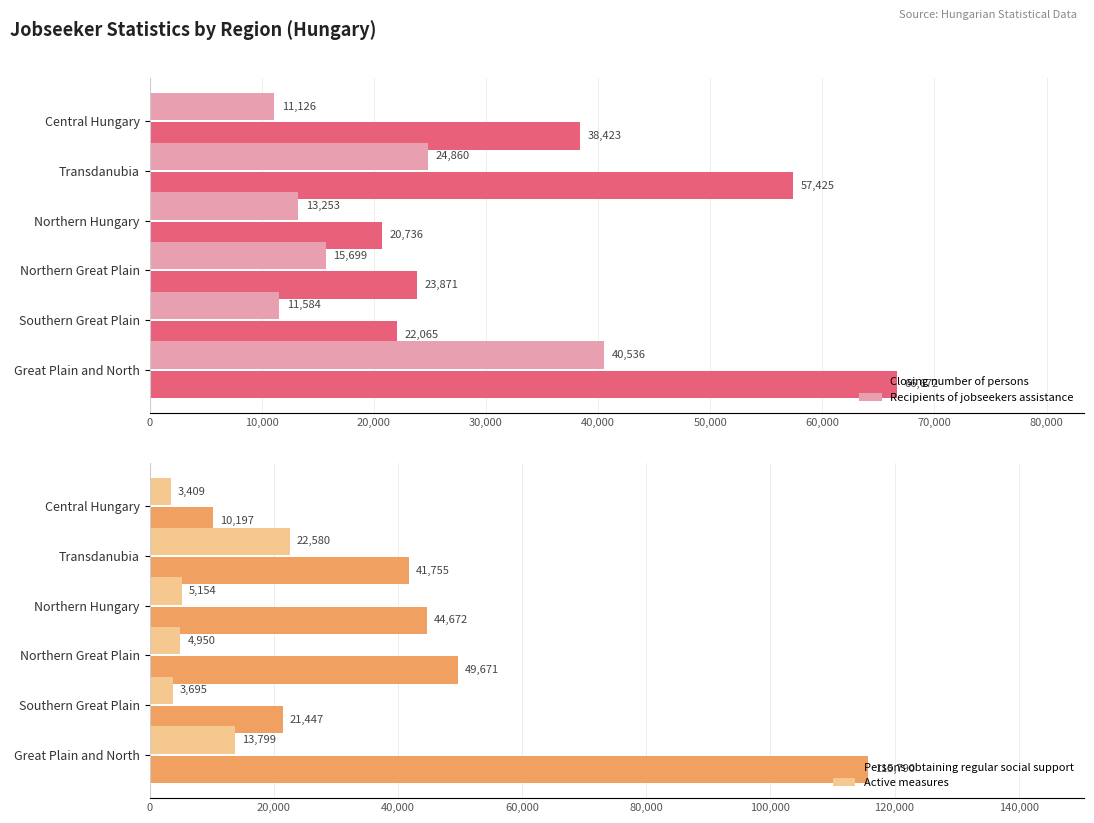

How many data points in Active measures are above 5154?

2